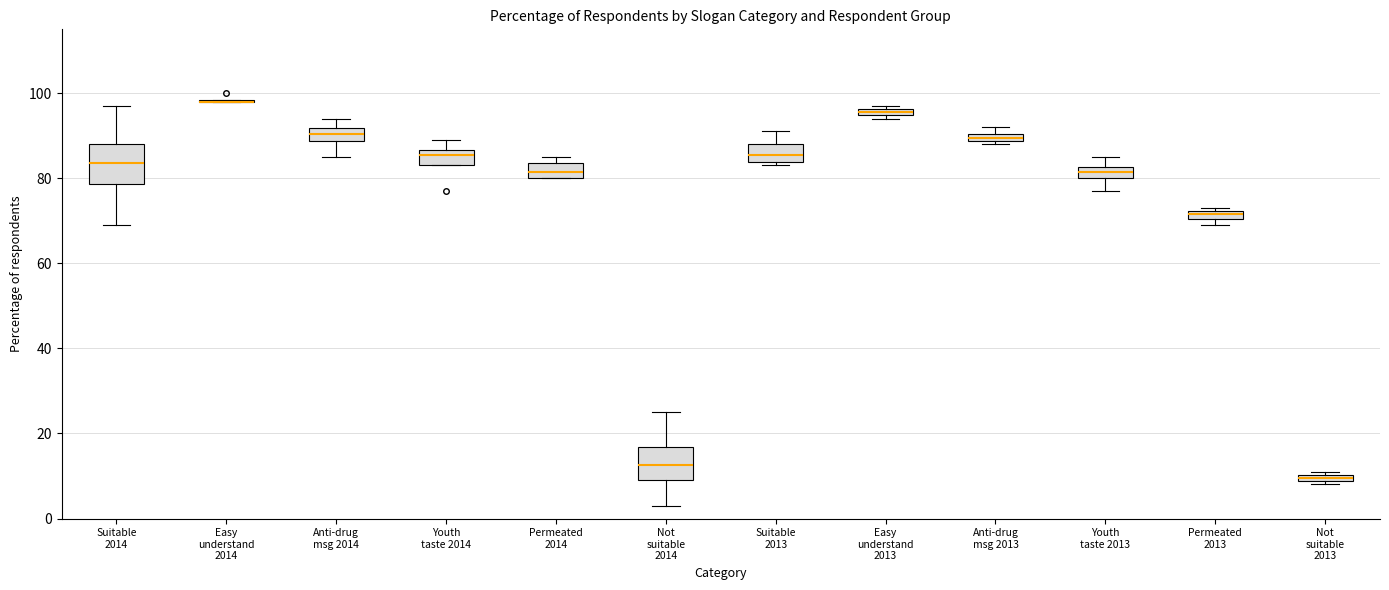

Where is the lower edge of the box for Not suitable 2014 on the y-axis? The values are not printed on the chart, so give them approximately, as read against the axis.

10